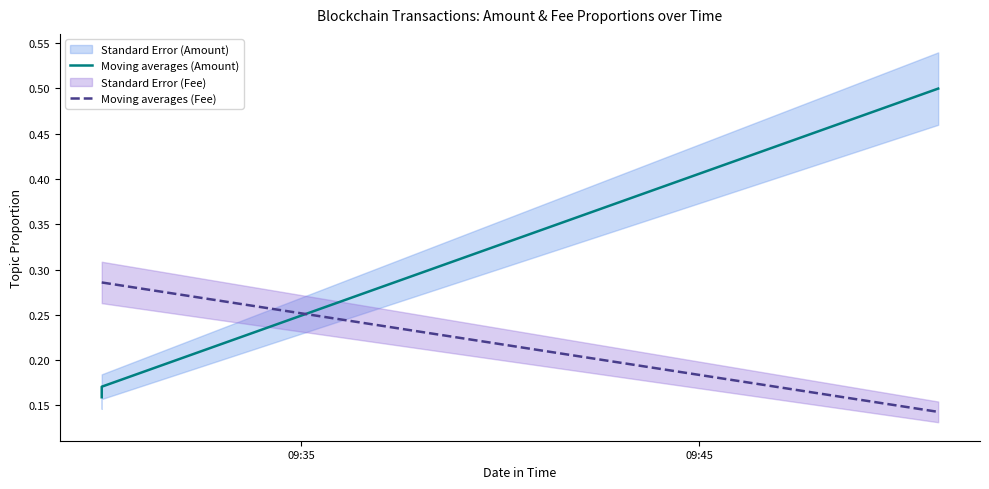

At how many categories does at least one series exceed 0?

4